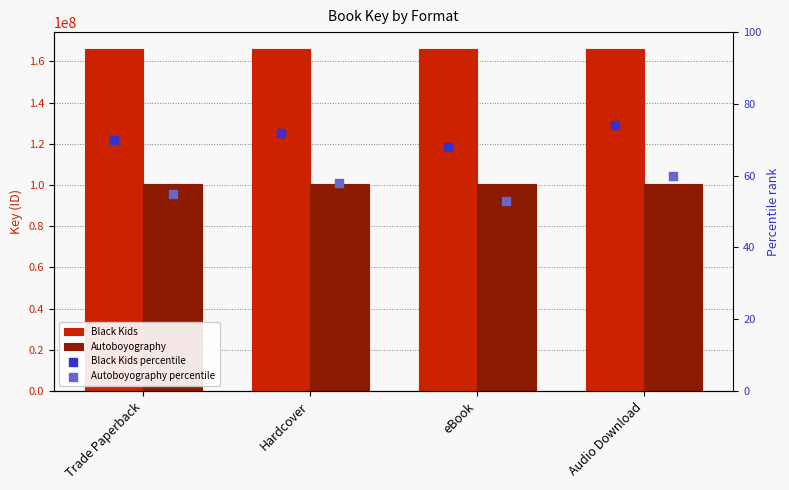

Which series has the widest spread of Y values?

Autoboyography percentile